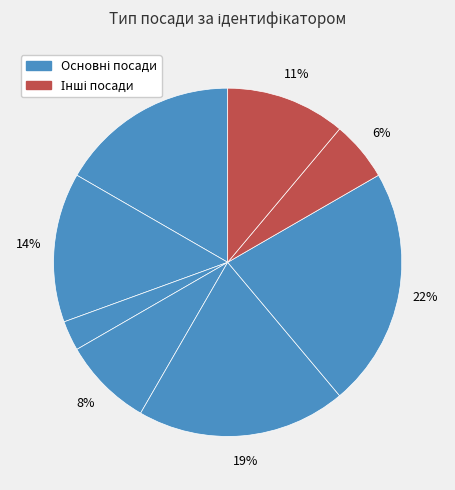

Count the number of slices in the pie.

8